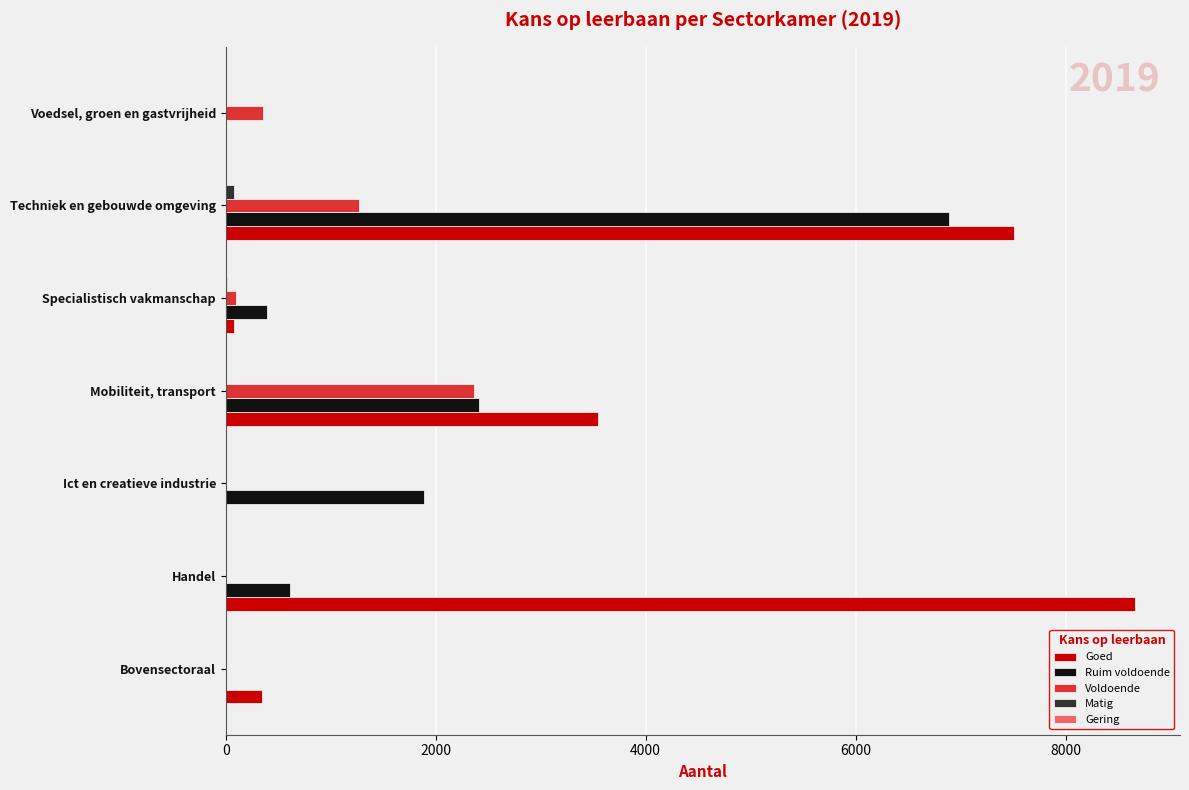

Which category has the highest value across all series?

Handel